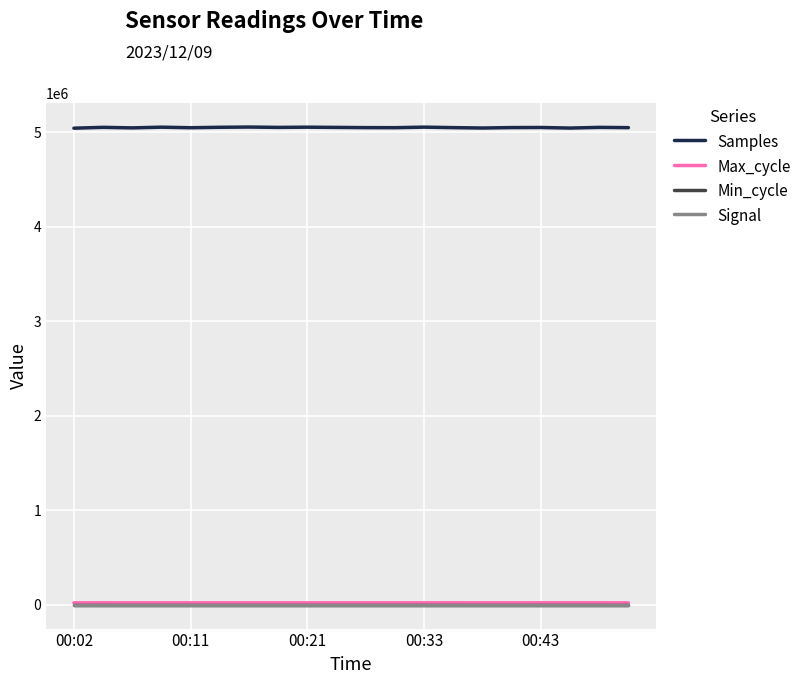

What is the lowest value of the Samples series?

5042839